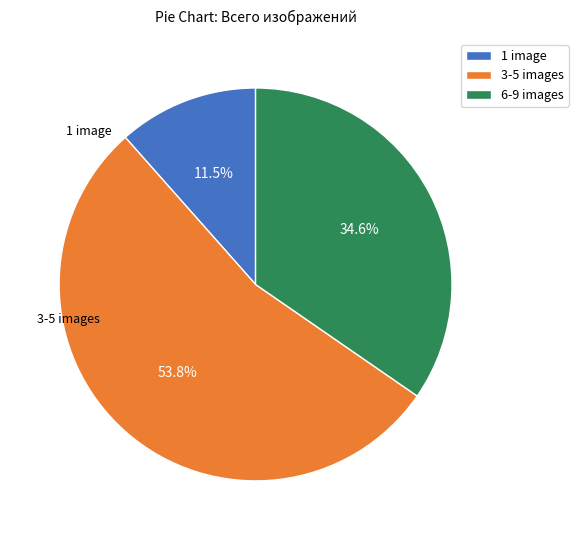

Rank the categories by value from highest to lowest.

3-5 images, 6-9 images, 1 image